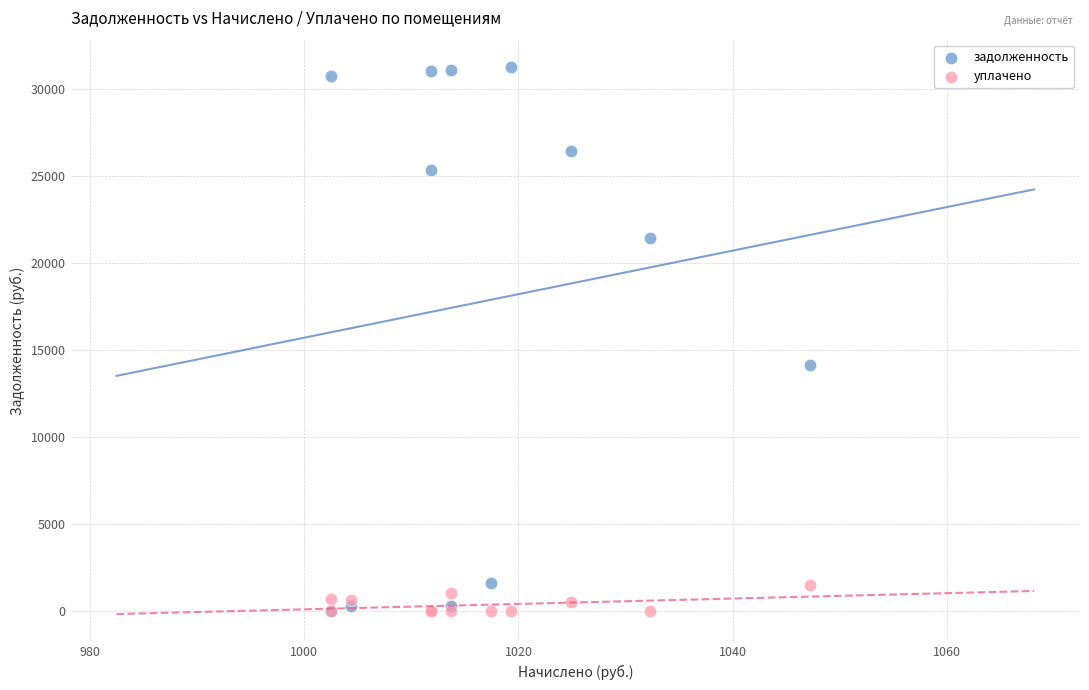

What are all the series names shown in the legend?

задолженность, уплачено